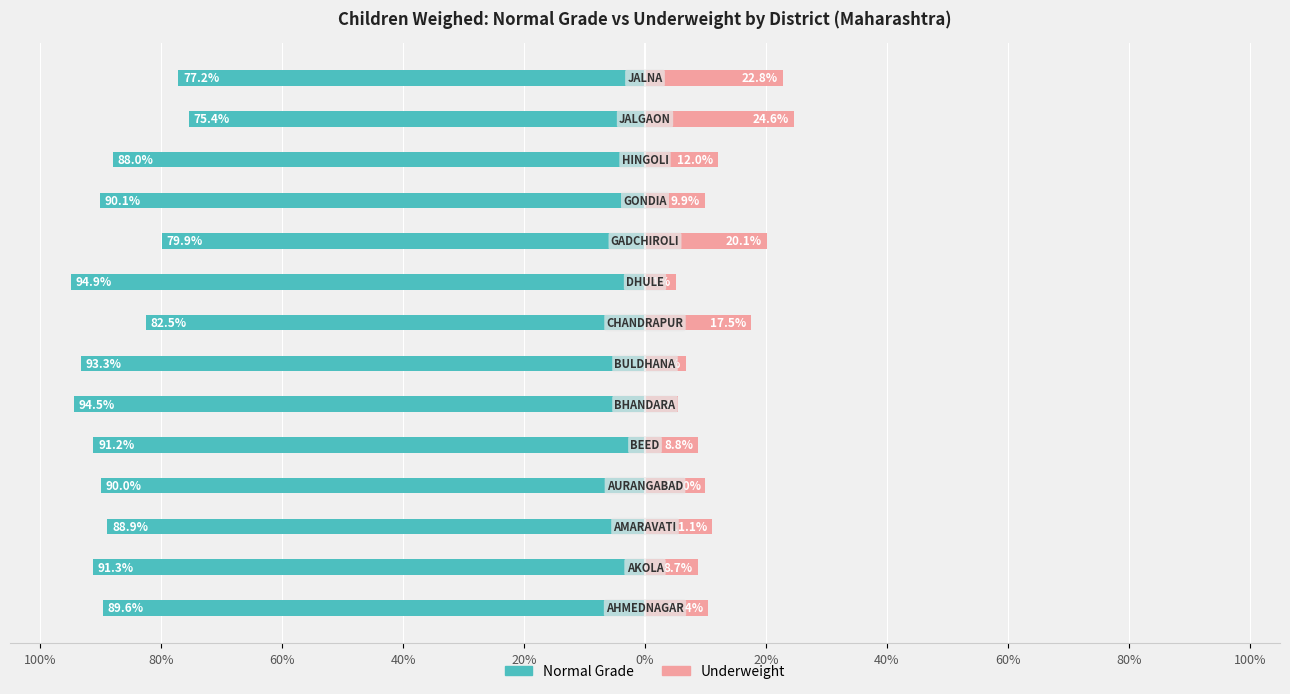

Which series has the widest spread of values?

Normal Grade